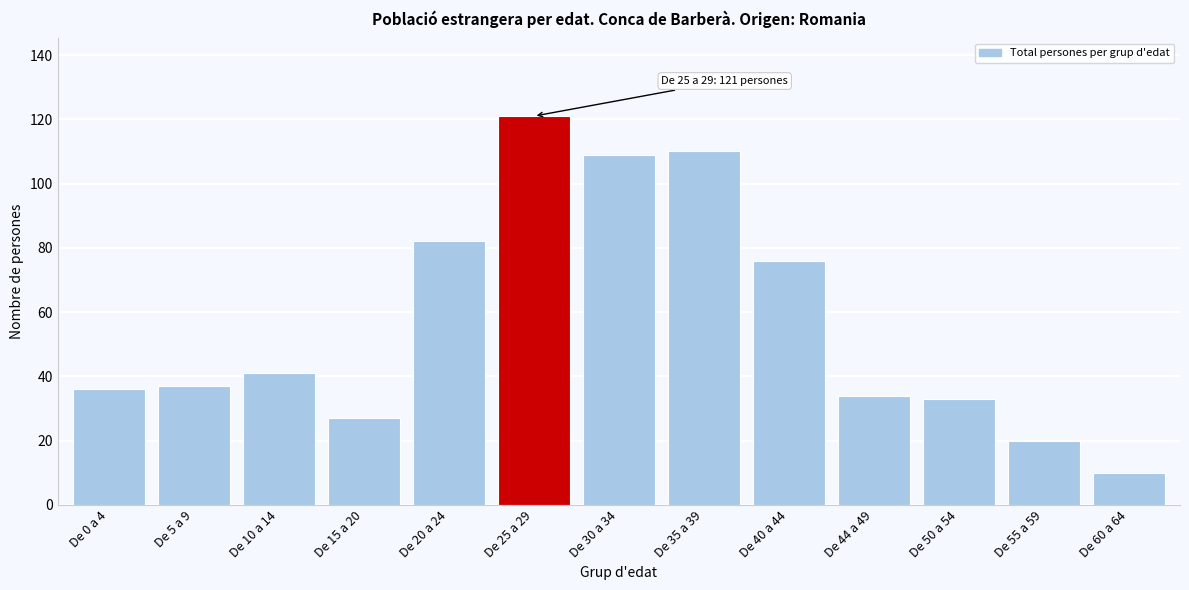

Reading right to left, extract all data points from this chart.

De 60 a 64=10	De 55 a 59=20	De 50 a 54=33	De 44 a 49=34	De 40 a 44=76	De 35 a 39=110	De 30 a 34=109	De 25 a 29=121	De 20 a 24=82	De 15 a 20=27	De 10 a 14=41	De 5 a 9=37	De 0 a 4=36